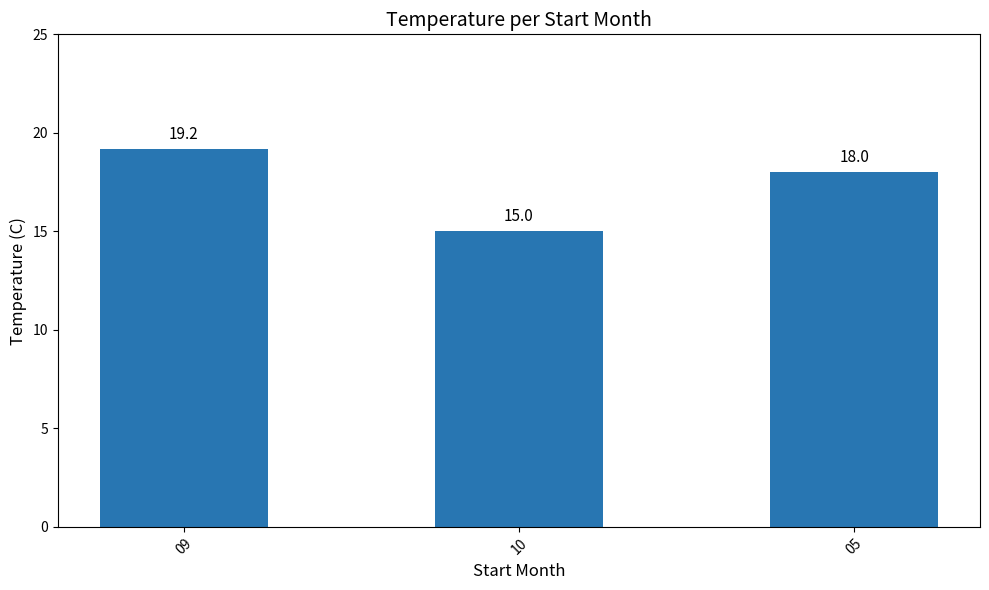

Is it true that the value at 10 is 15.0?

True